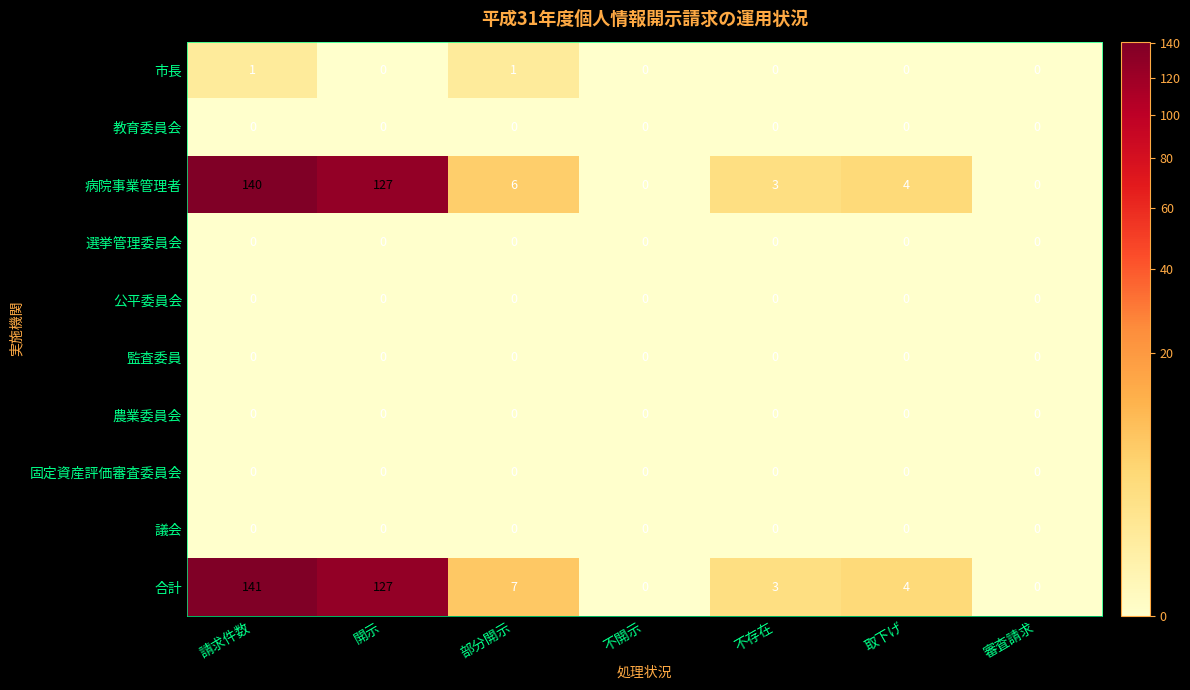

At how many categories does at least one series exceed 73?

2